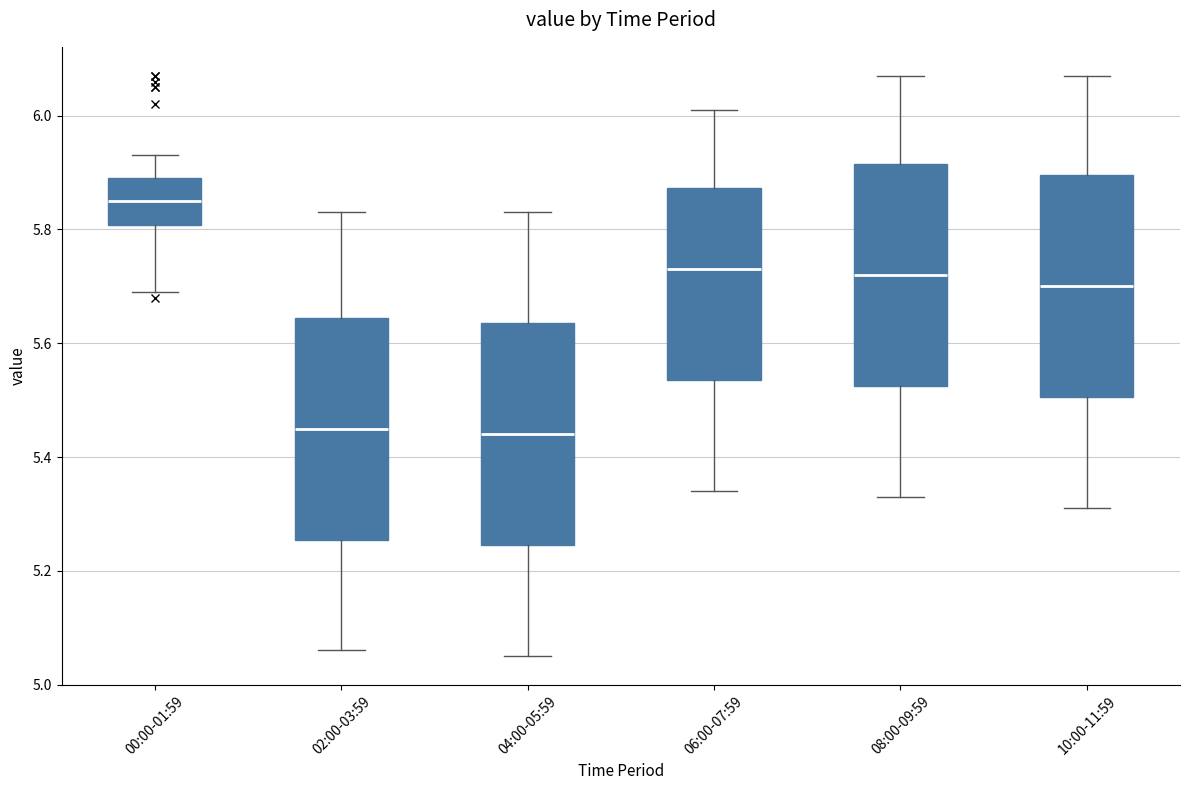

Which box has the highest median line?

00:00-01:59